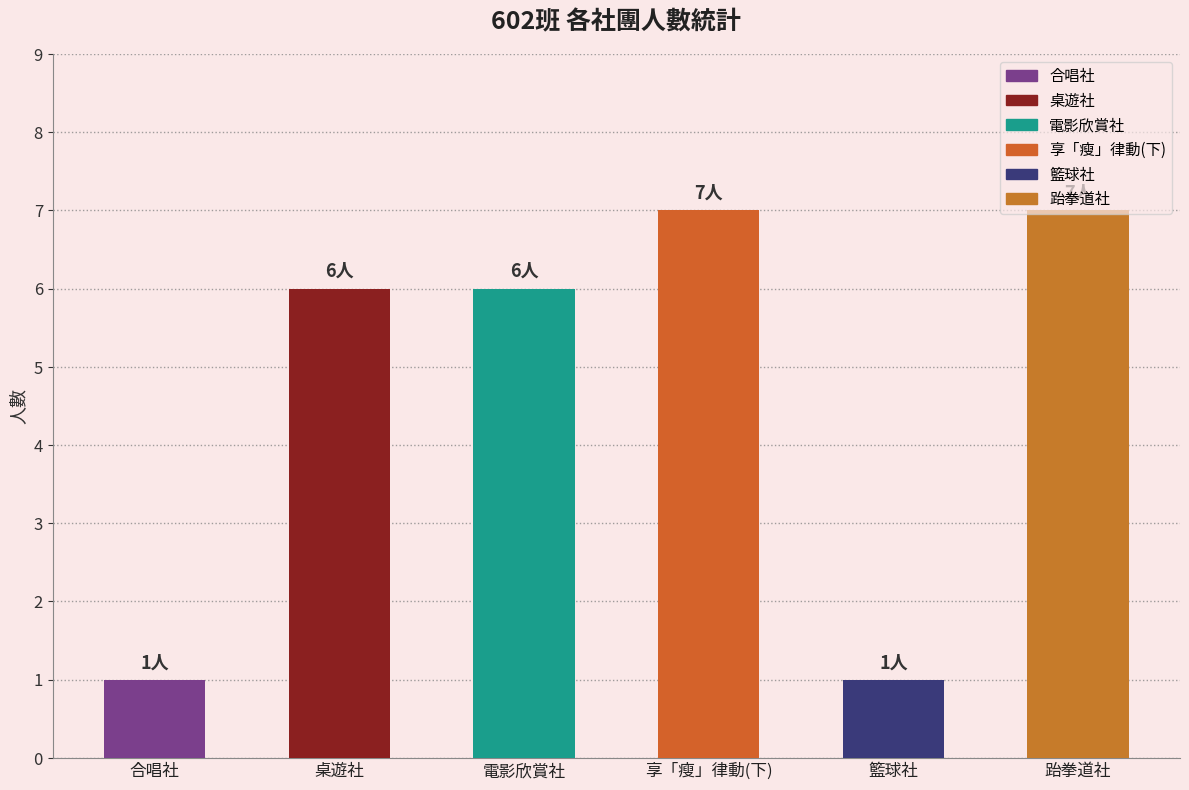

Does the chart contain any negative values?

No